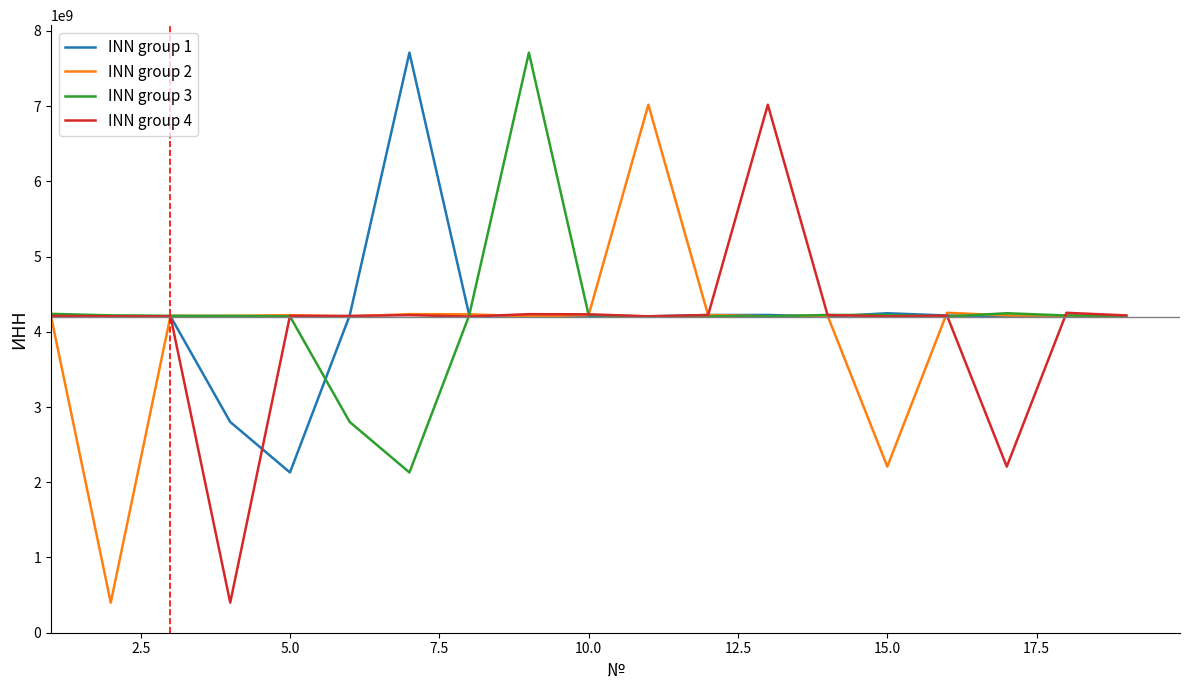

What is the minimum value shown in the chart?

400016686